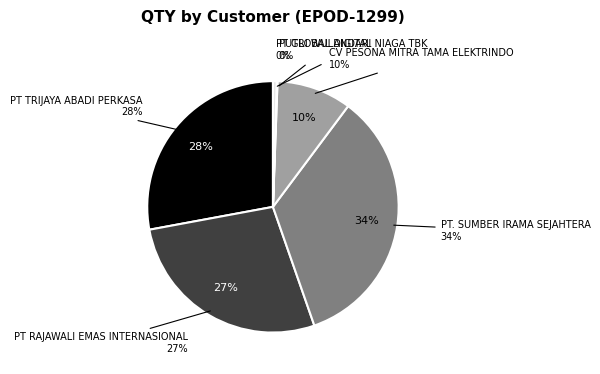

Which category has the biggest portion of the pie?

PT. SUMBER IRAMA SEJAHTERA